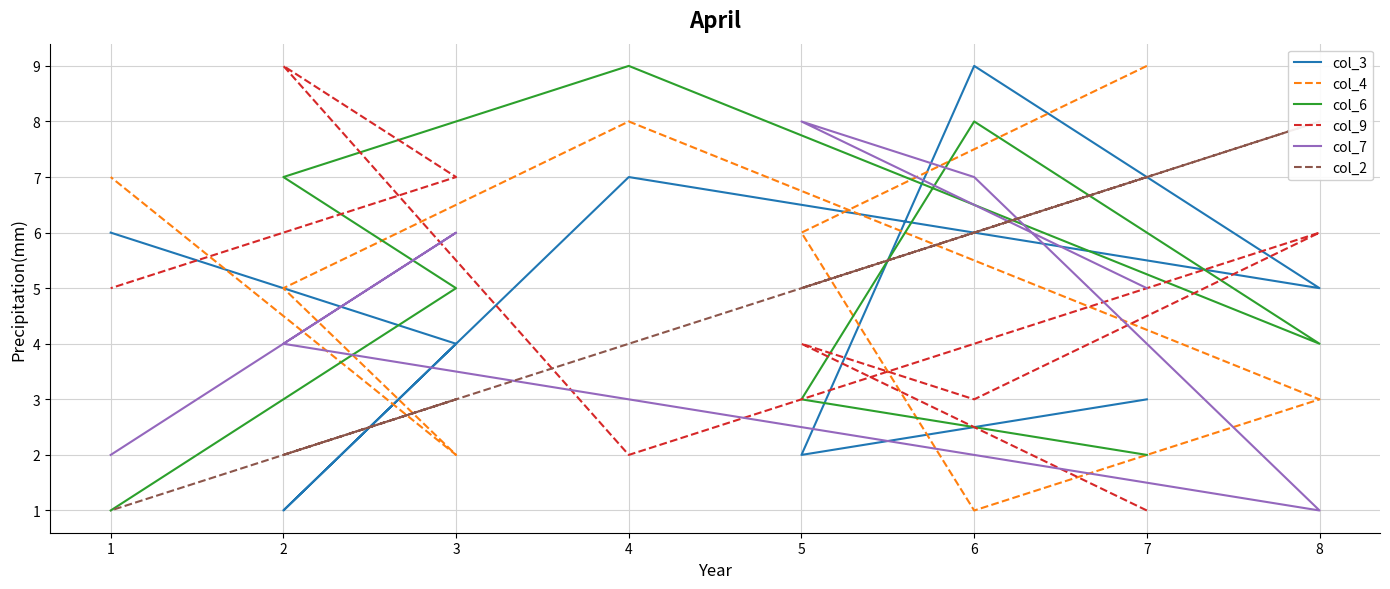

At which category is the sum across all series the highest?

6